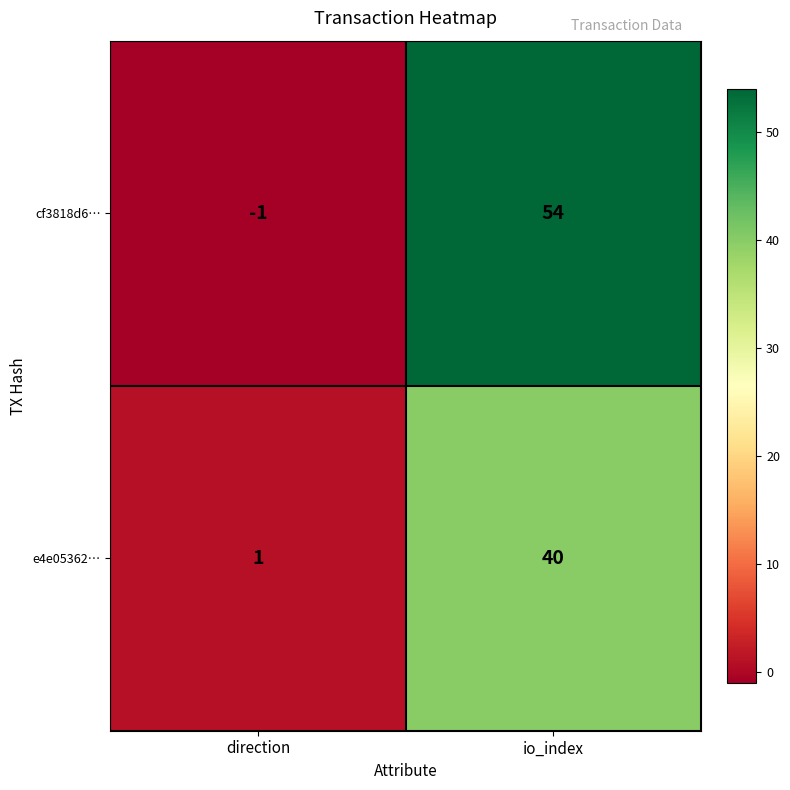

Rank the series at io_index from lowest to highest value.

e4e05362…, cf3818d6…